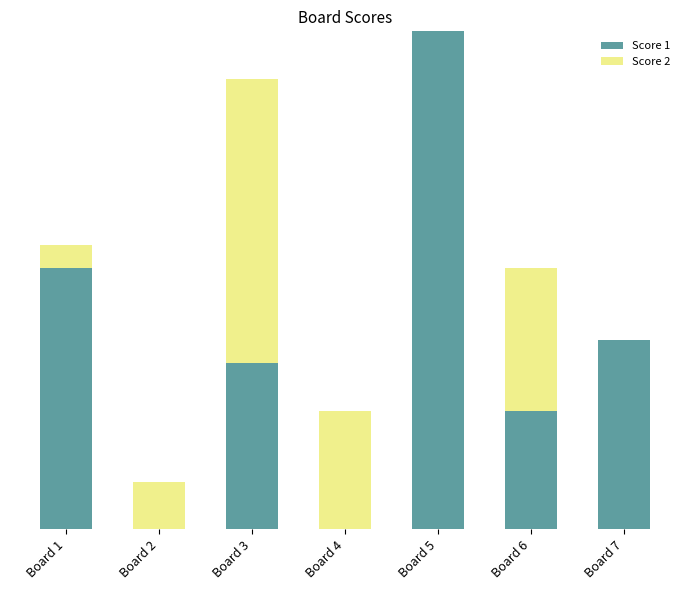

Are the bars horizontal?

No